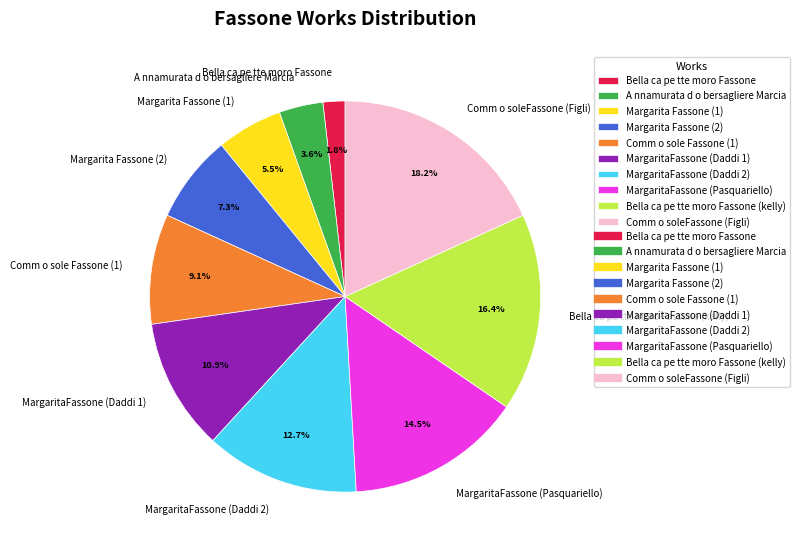

Does MargaritaFassone (Pasquariello) account for over 50% of the chart?

No